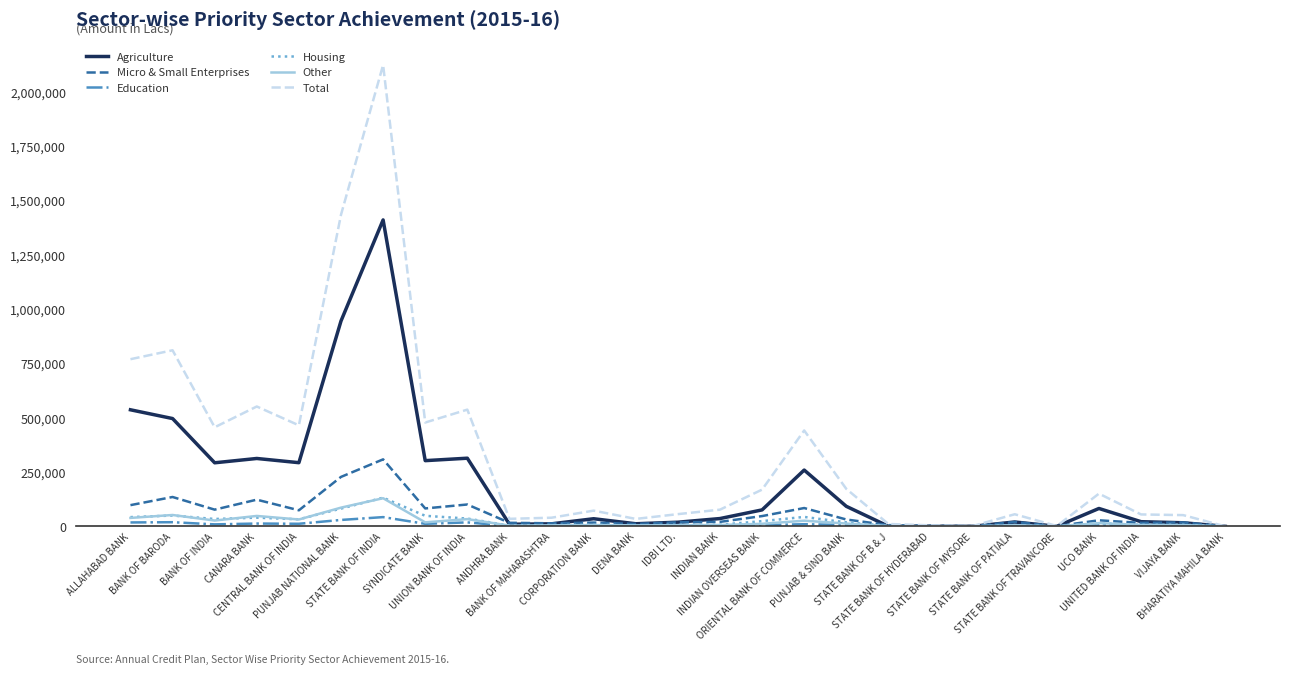

Which series has the largest total across all categories?

Total